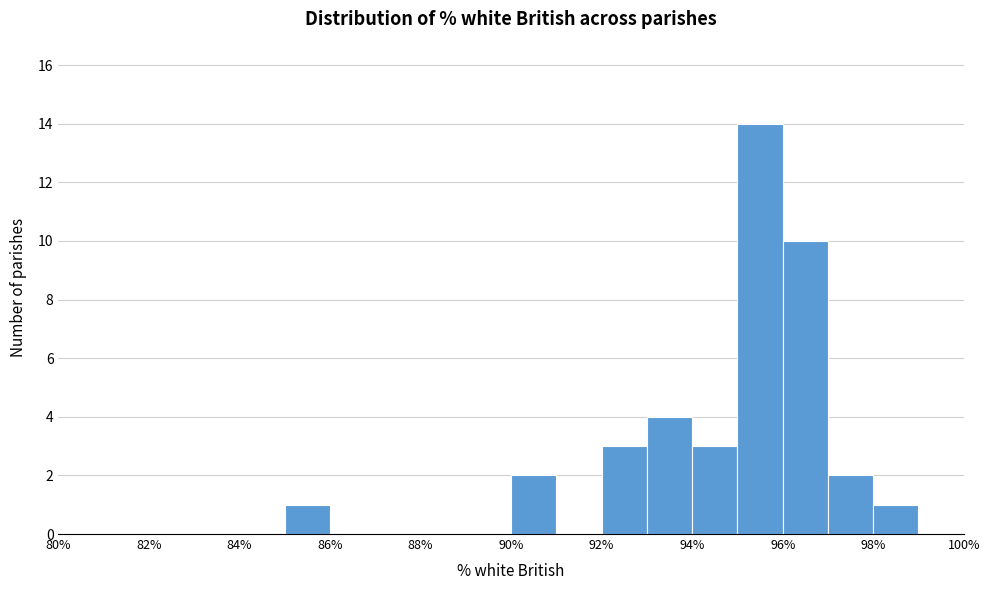

Over which range of the x-axis is the bar tallest?

95 to 96